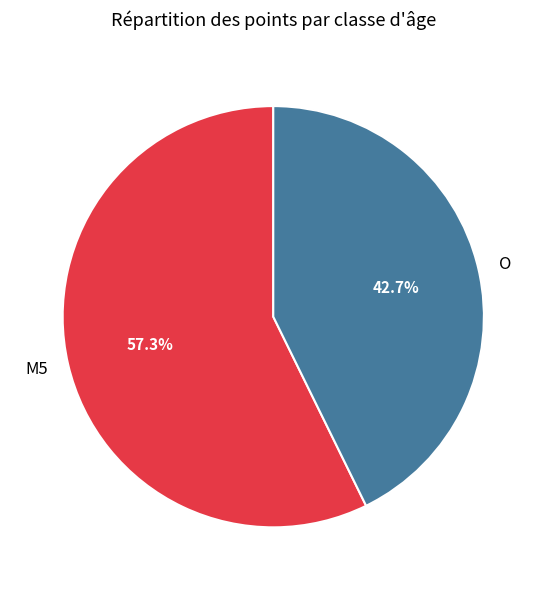

To the nearest percent, what is the difference between the largest and smallest slice percentages?

15%